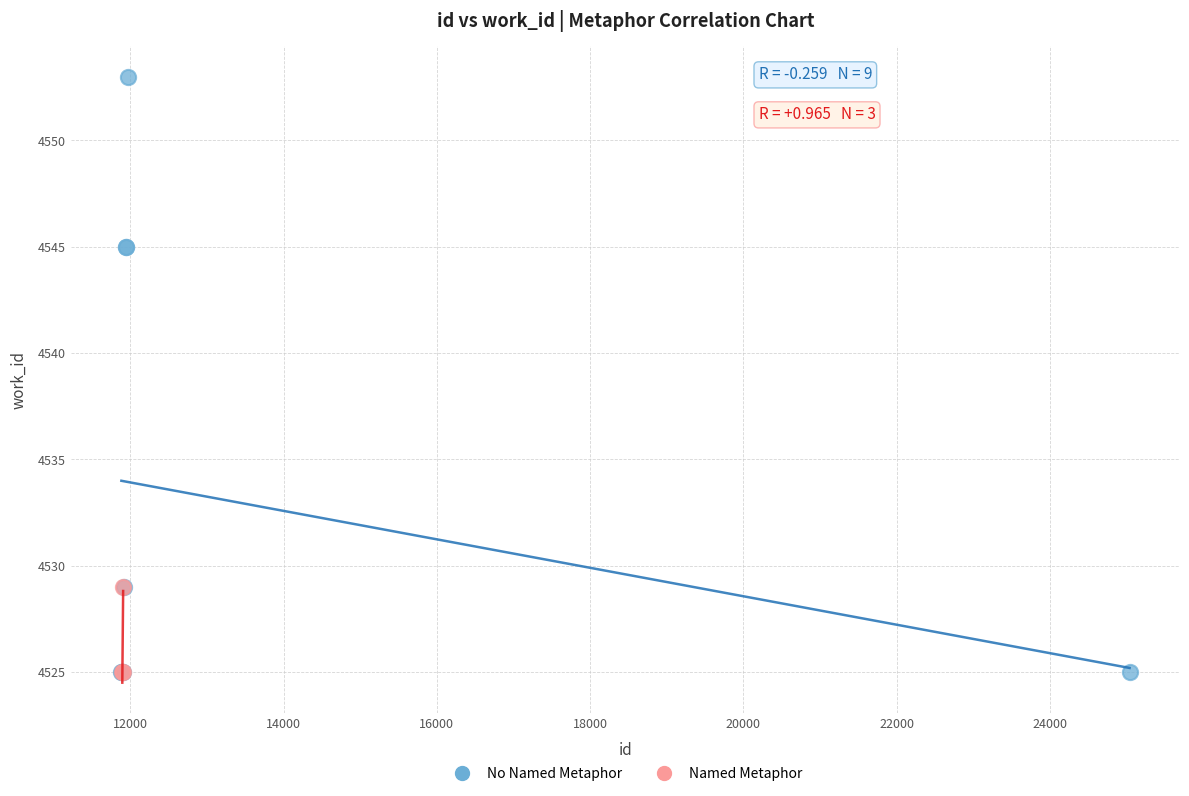

Which series has the largest Y range (max minus min)?

No Named Metaphor